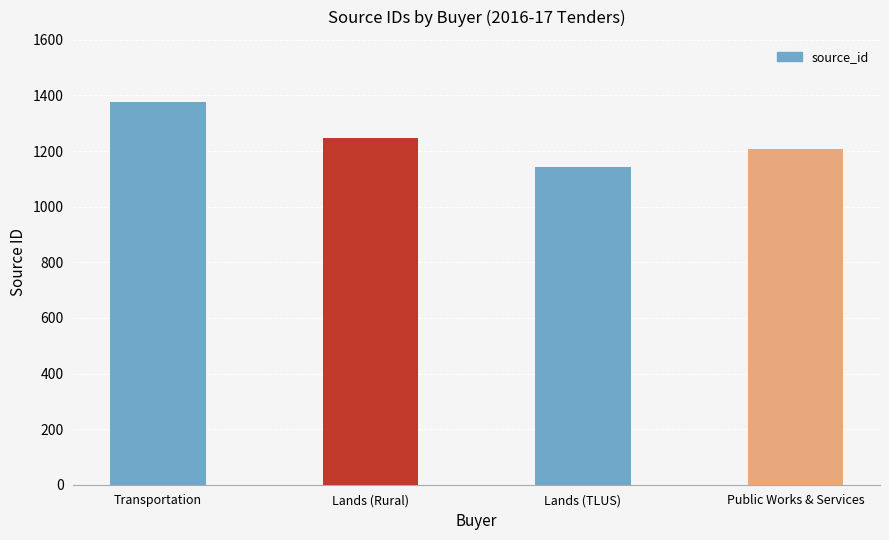

At which label does the data first exceed 1246?

Transportation